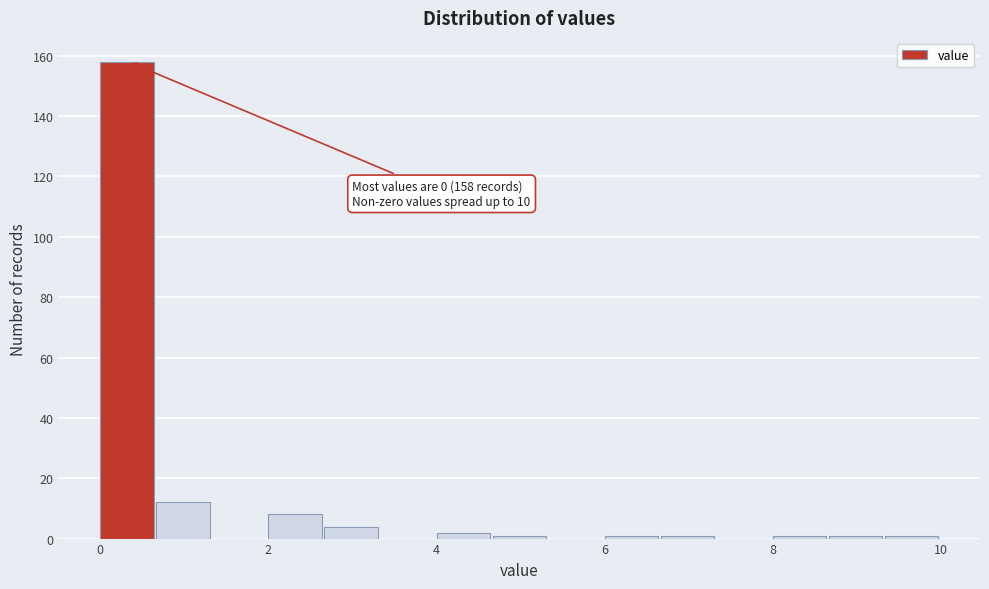

Read against the x-axis, roughly where is the centre of the tallest bar?

0.4